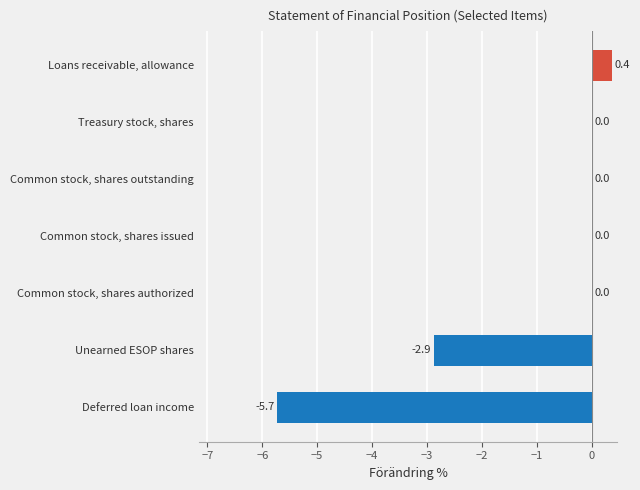

Does the chart contain stacked bars?

No